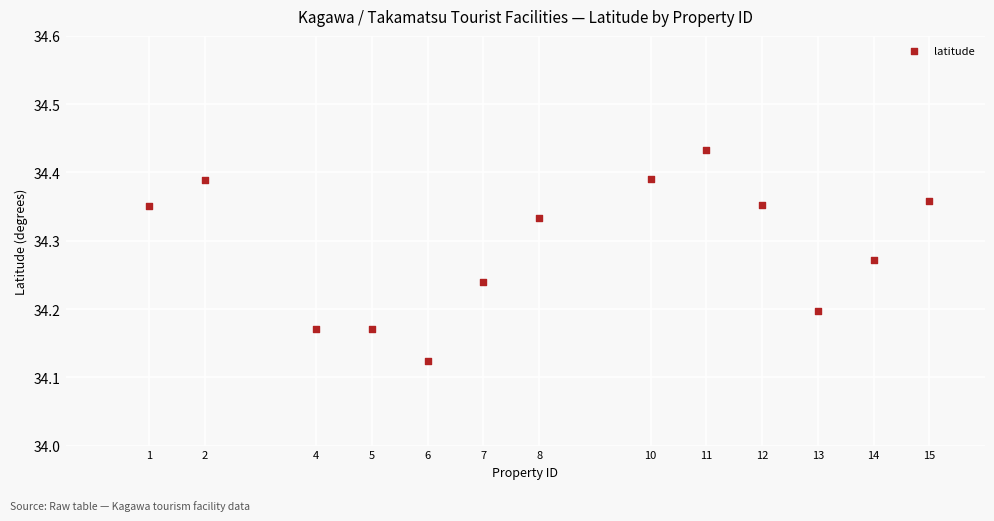

What is the range of Y values (max minus min)?

0.3